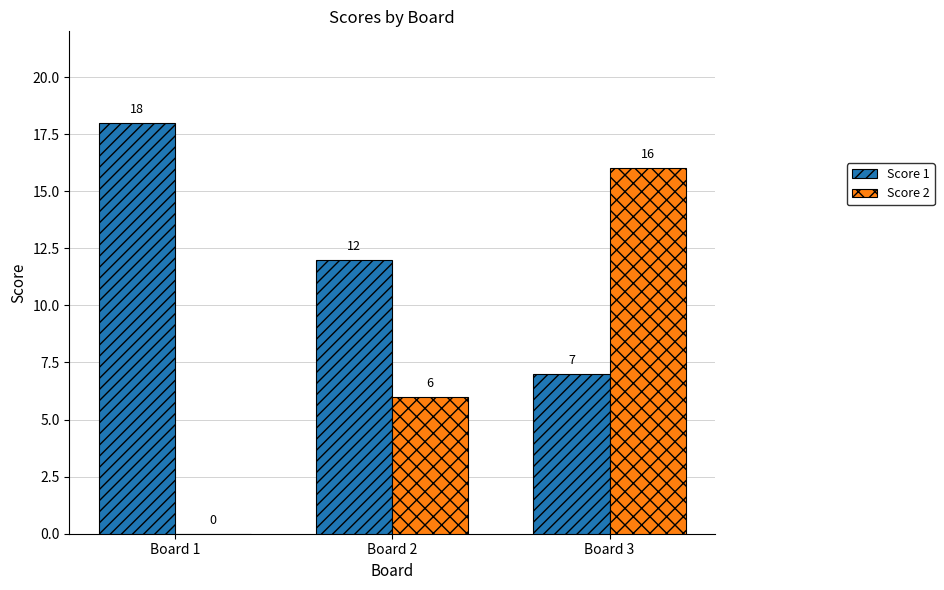

How many Score 1 values are between 7 and 18?

3